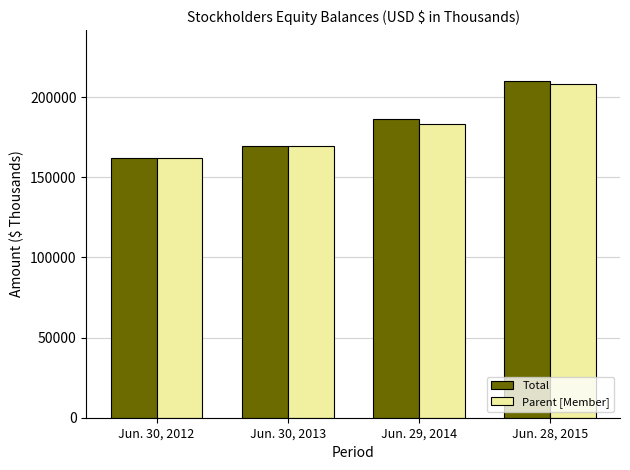

Which label corresponds to the smallest value in the chart?

Jun. 30, 2012